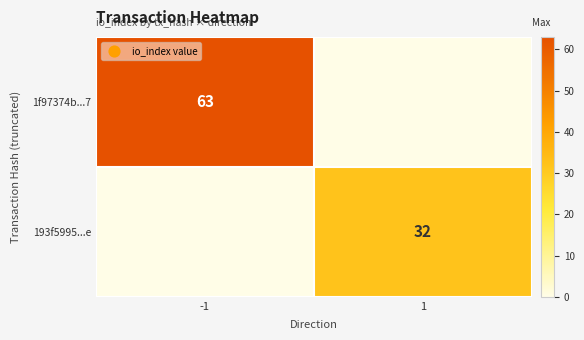

Is it true that 1f97374b...7 equals 63 at -1?

True